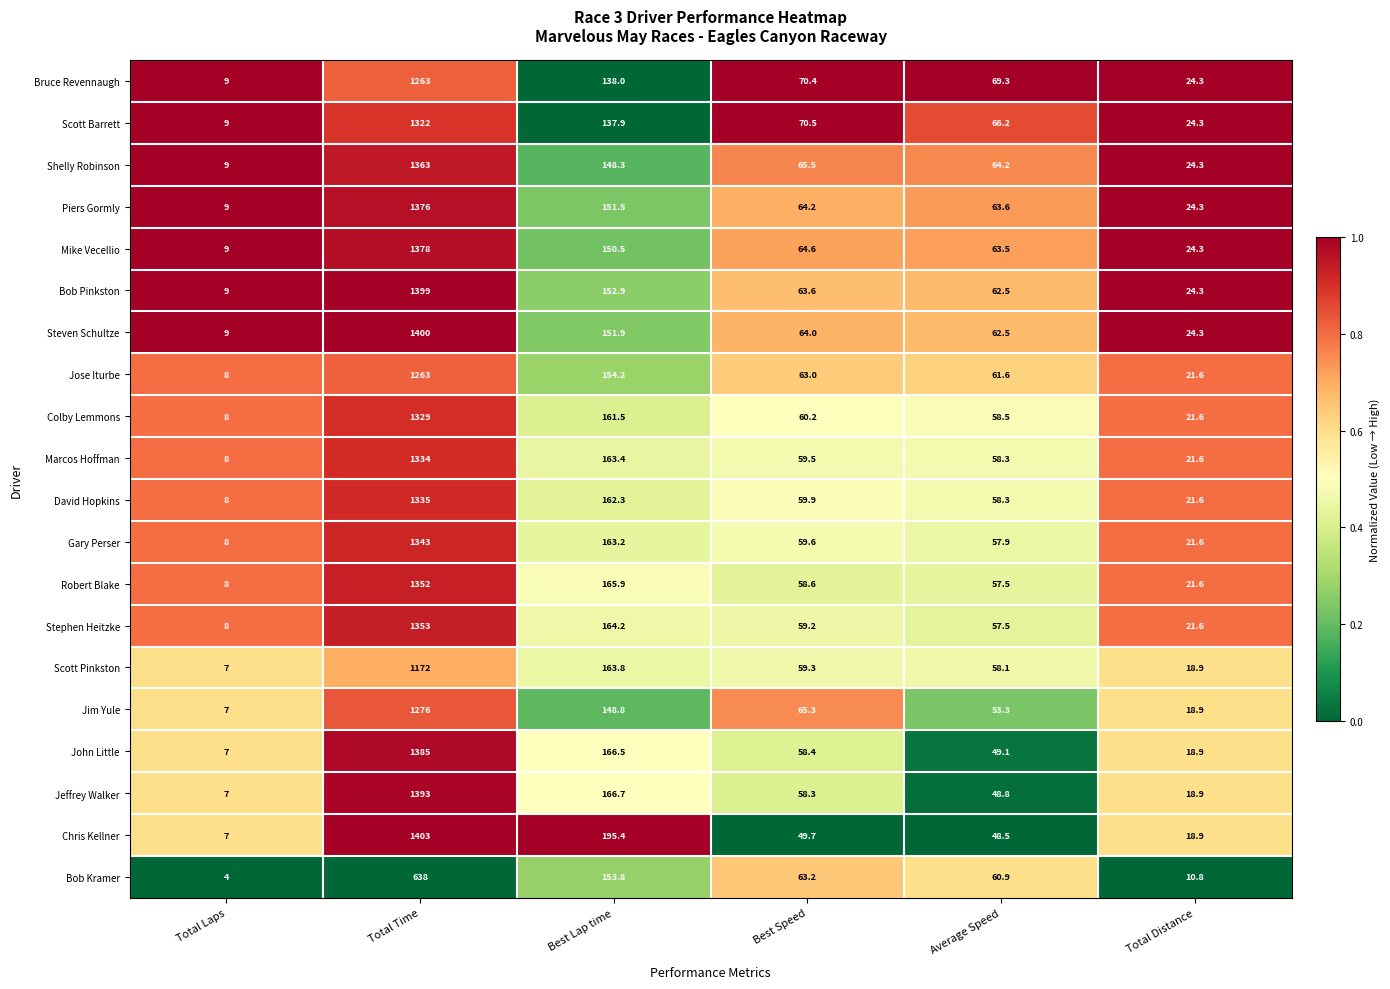

What is the maximum value shown in the chart?

1403.0